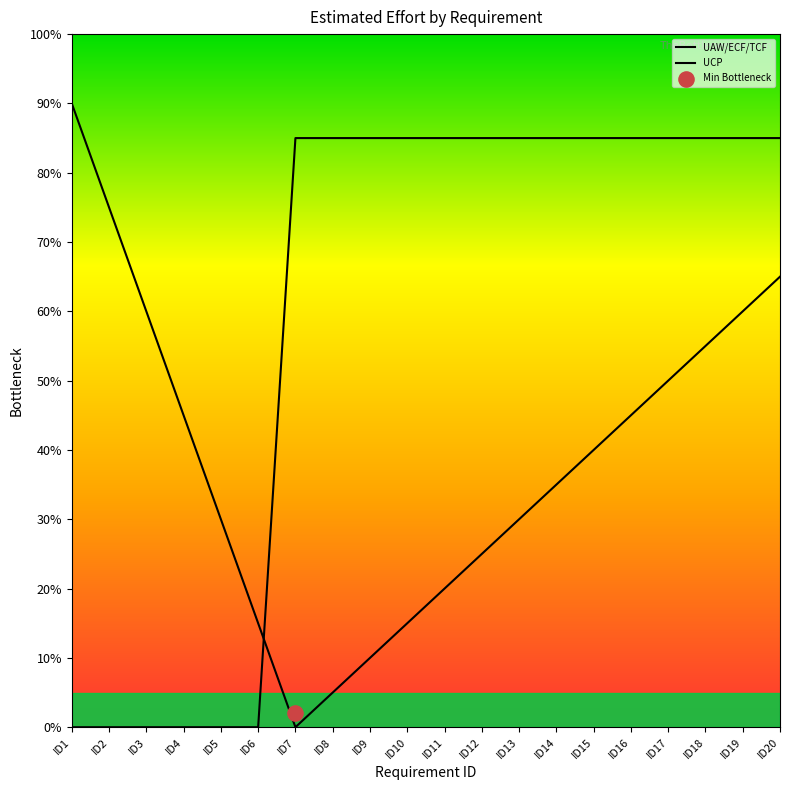

At which category is the sum across all series the highest?

ID20